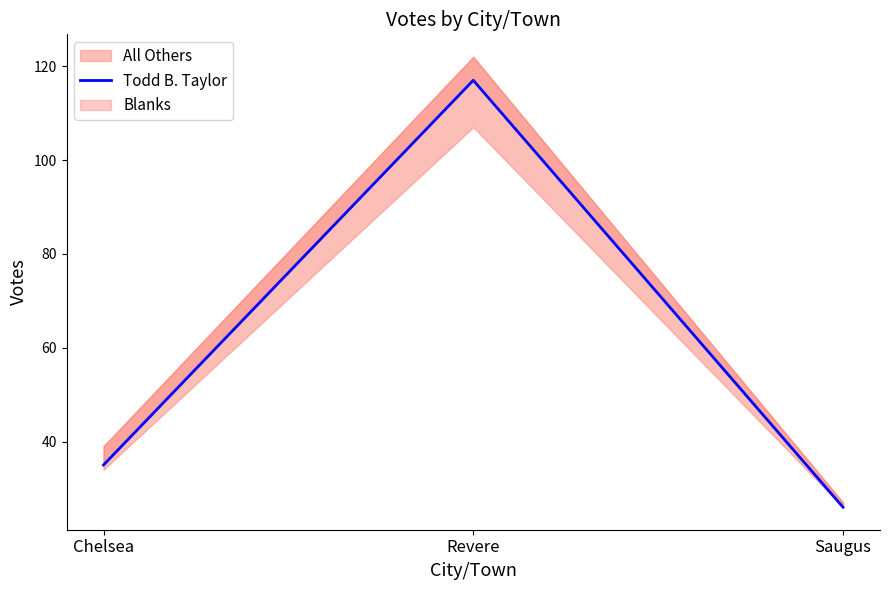

The value at Saugus is 46. True or false?

False